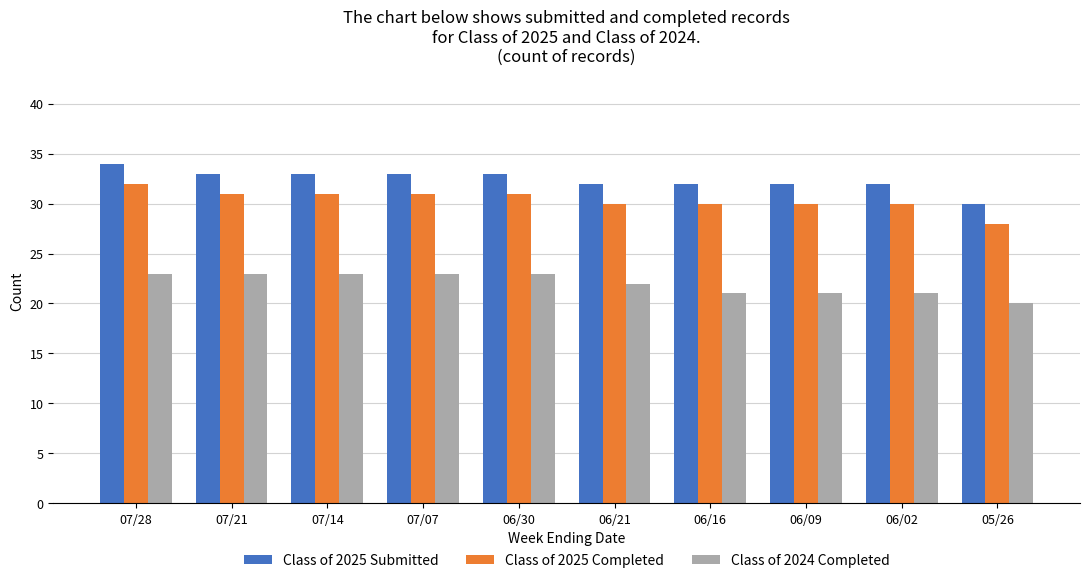

What value does the Class of 2024 Completed series have at 06/16?

21